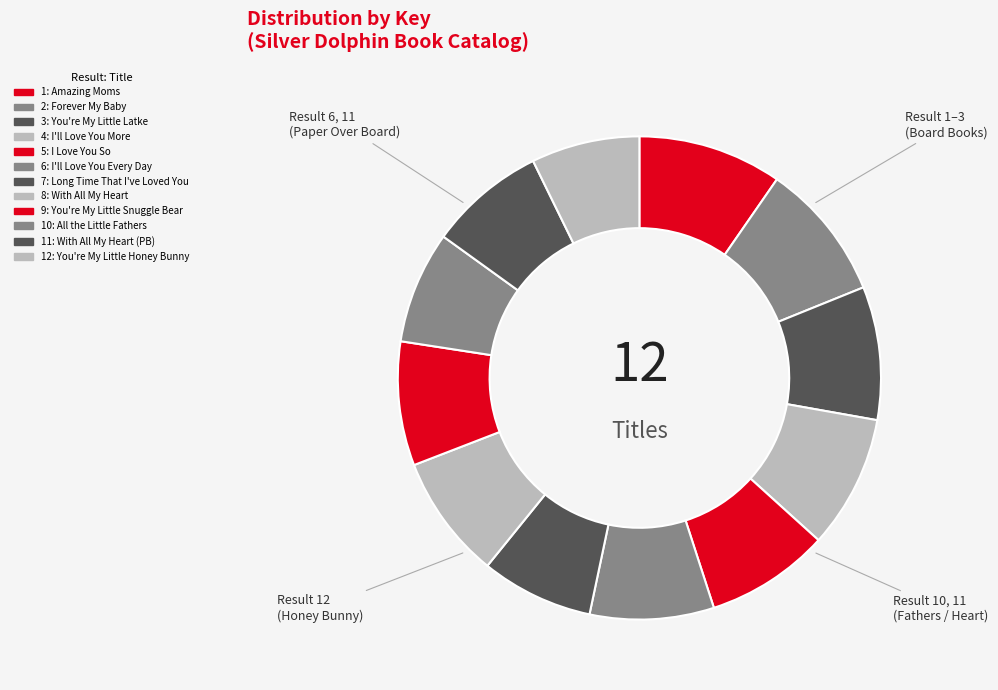

How many slices are in this pie chart?

12